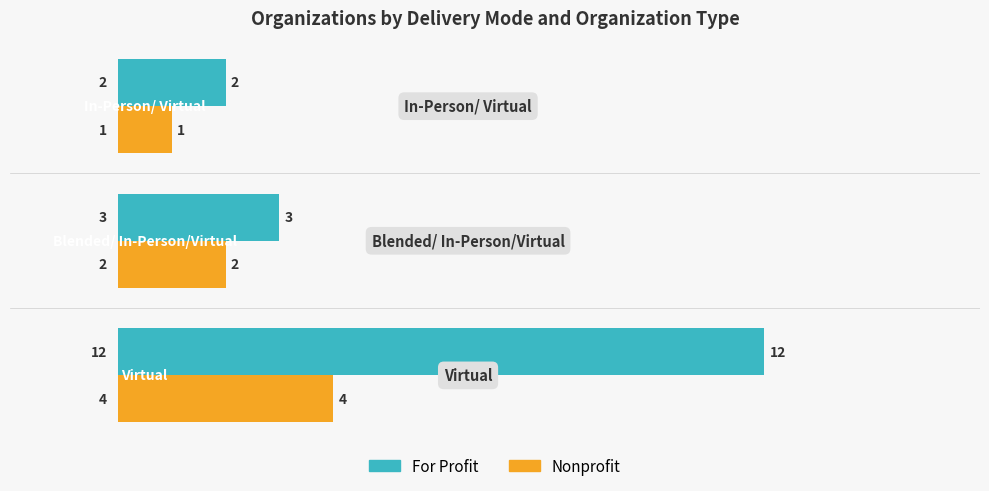

What is the difference between the maximum and minimum values in the For Profit series?

10